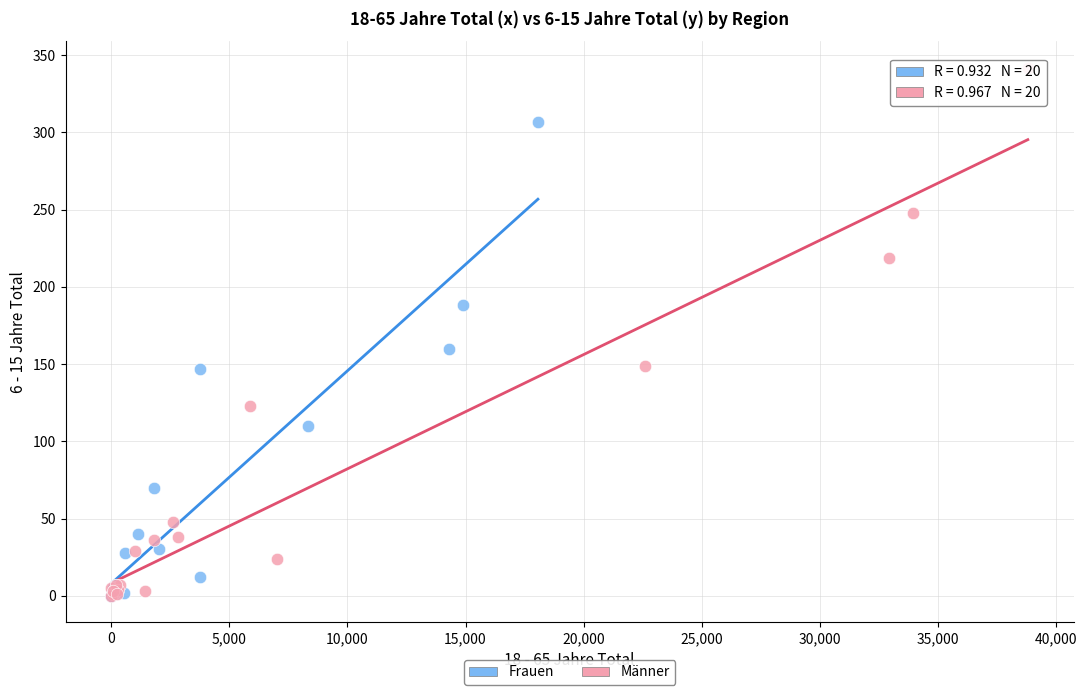

What are all the series names shown in the legend?

Frauen, Männer